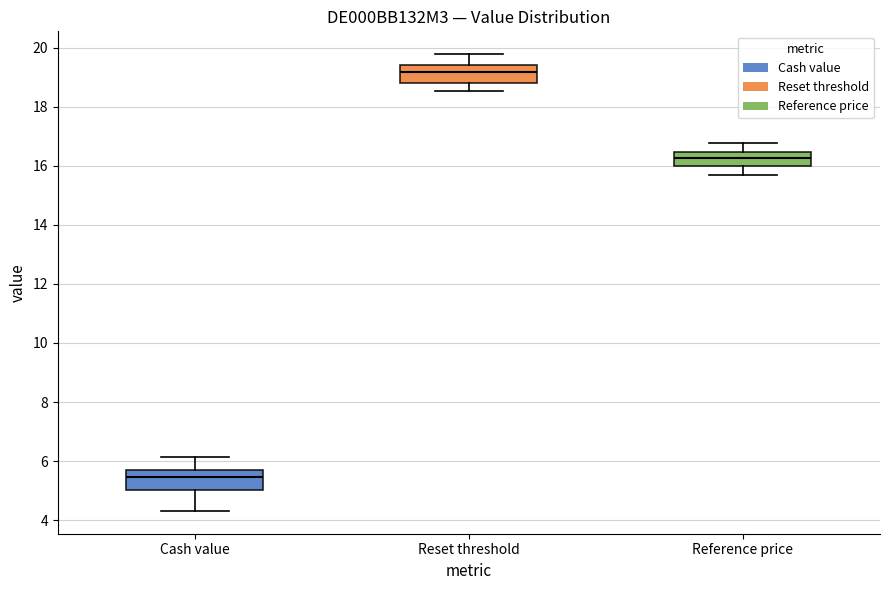

Where is the lower edge of the box for Reference price on the y-axis? The values are not printed on the chart, so give them approximately, as read against the axis.

16.0